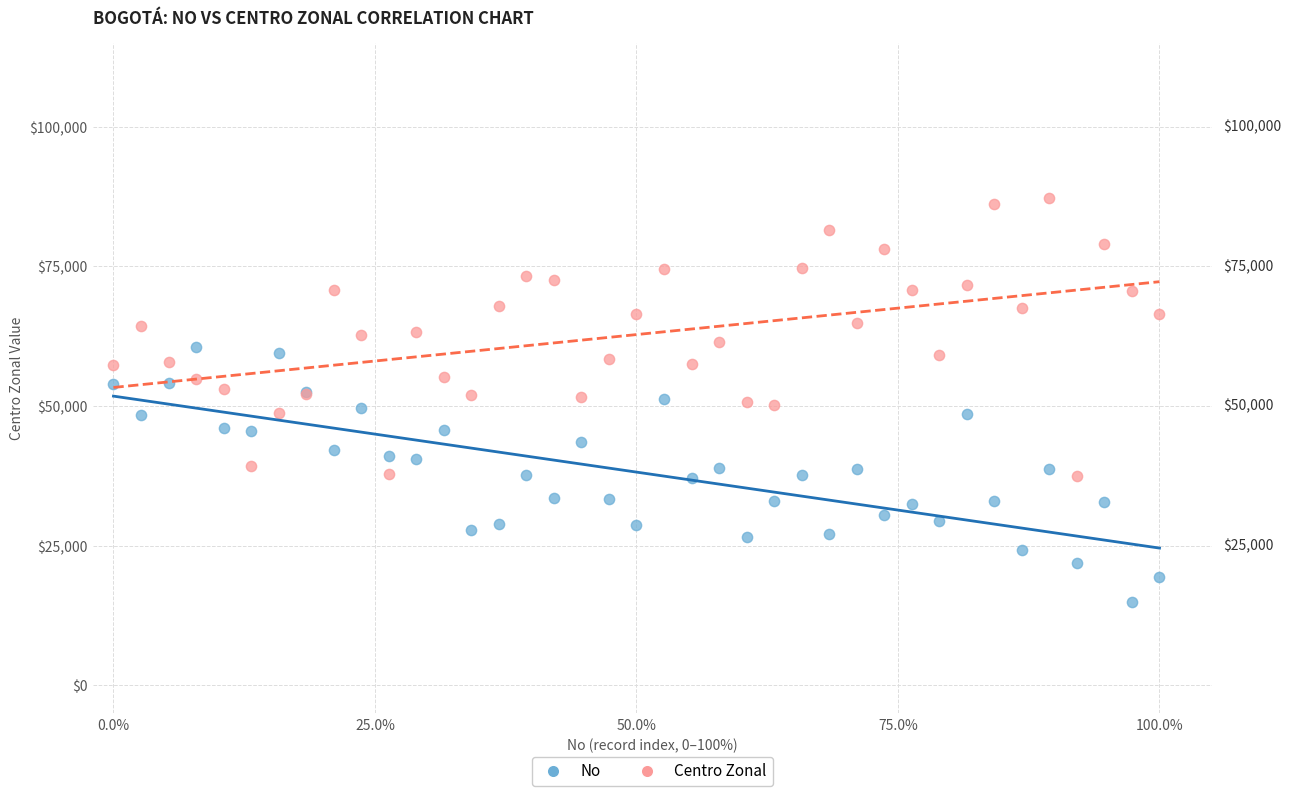

Which series has the largest Y range (max minus min)?

Centro Zonal